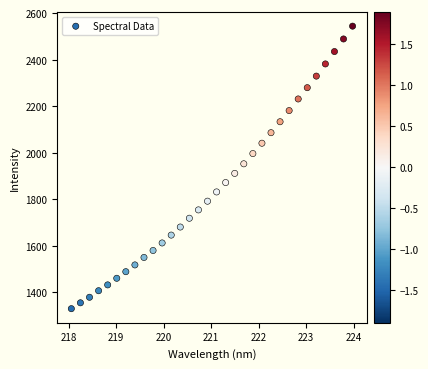

What is the range of Y values (max minus min)?

1214.5